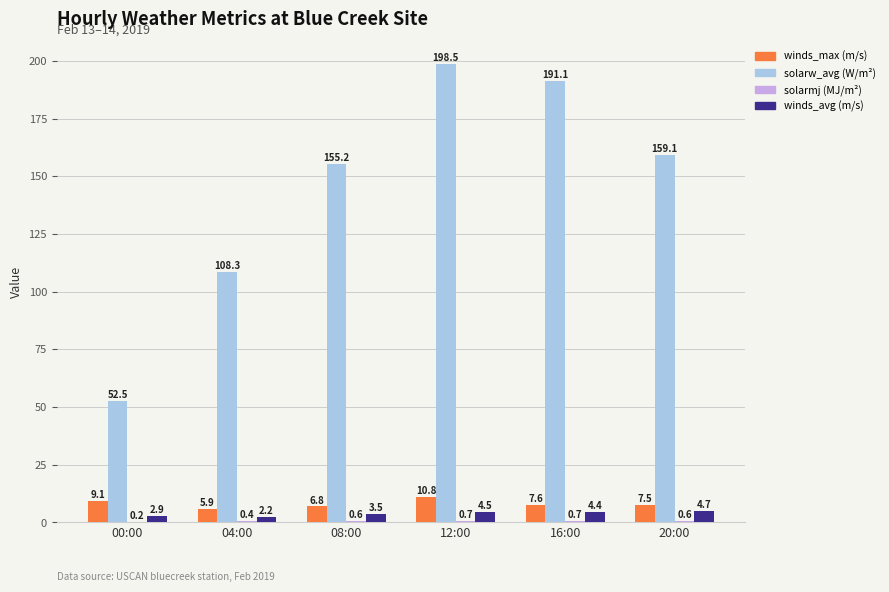

At which category is the sum across all series the highest?

12:00